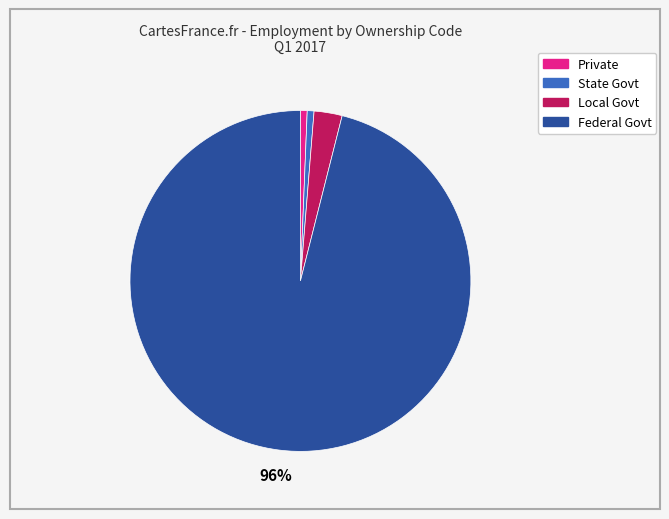

To the nearest percent, what is the average slice percentage?

25%